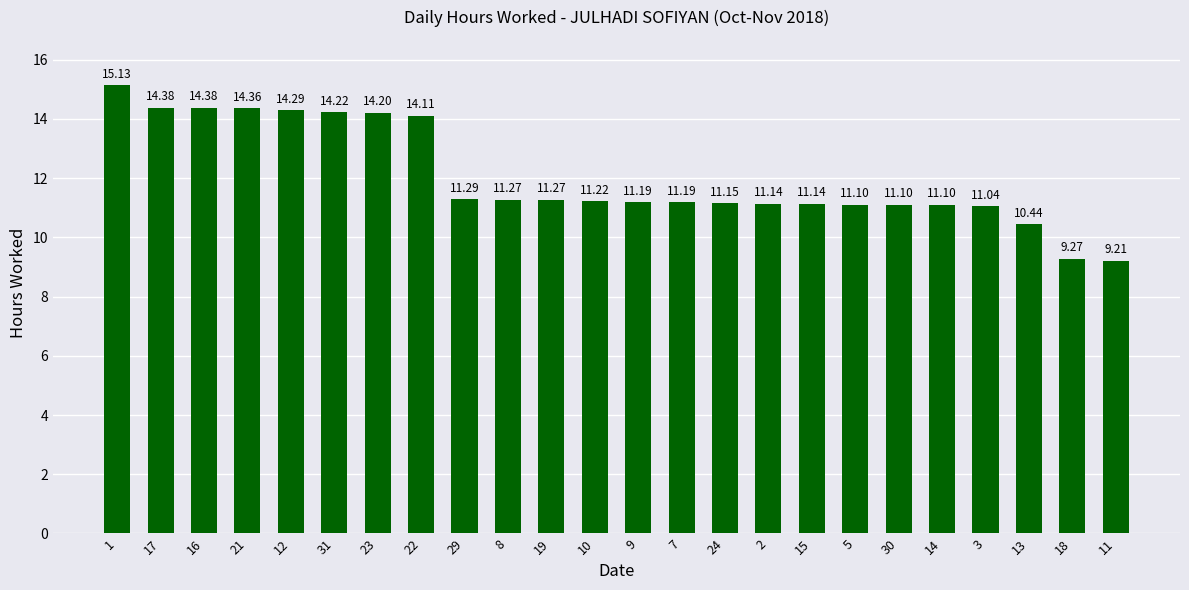

What is the ratio of the value at 10 to the value at 1?

0.7